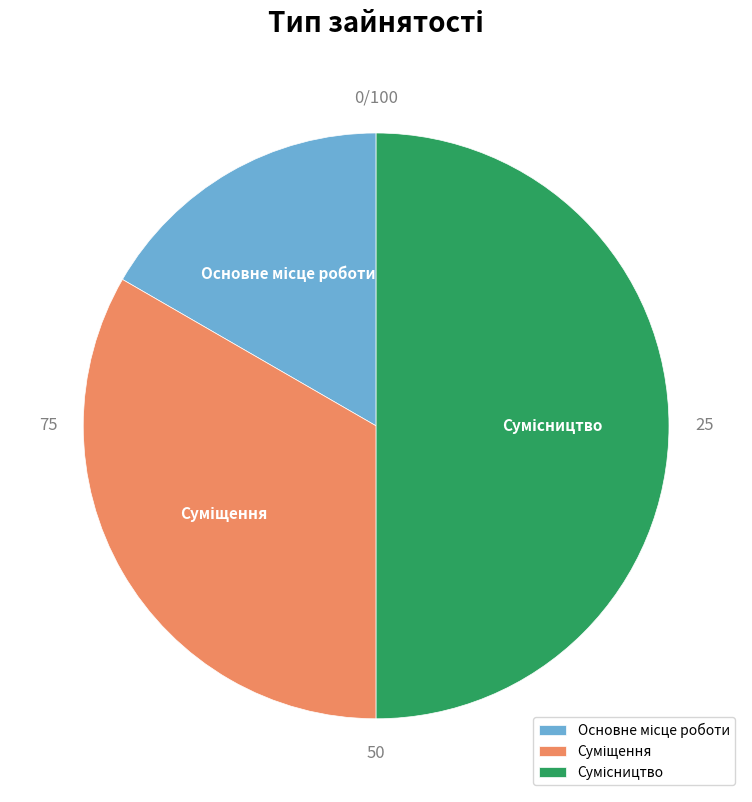

Approximately how many times larger is the value at Основне місце роботи compared to Сумісництво?

0.3